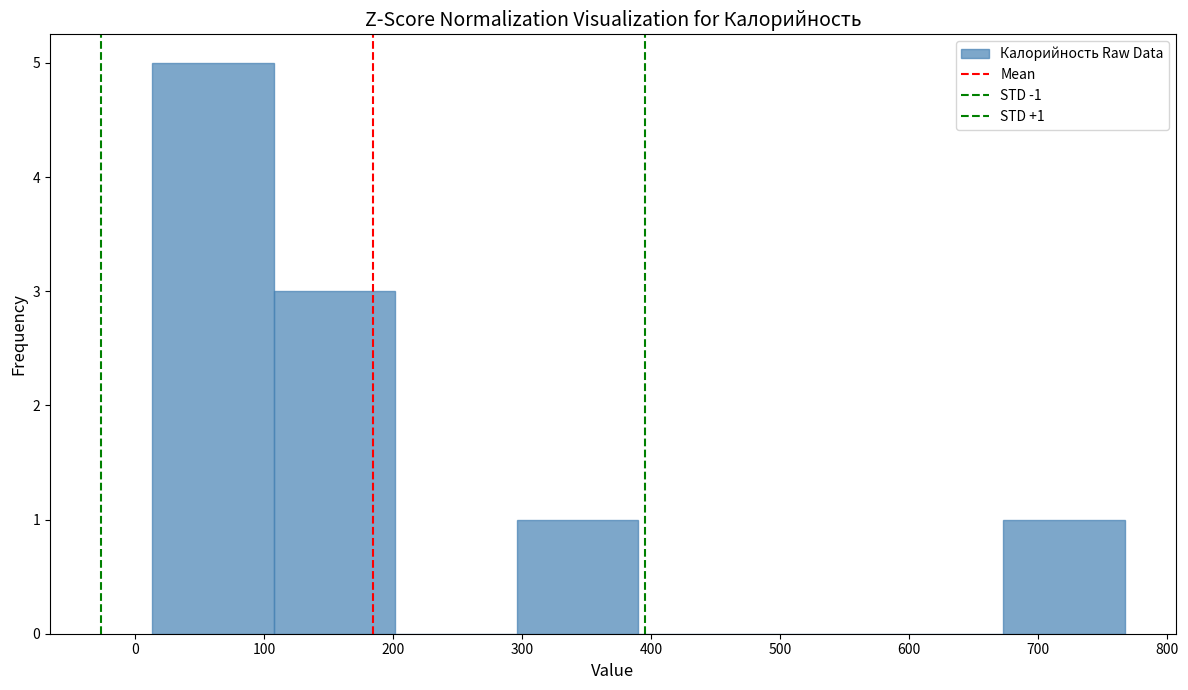

Over which range of the x-axis is the bar tallest?

10 to 110